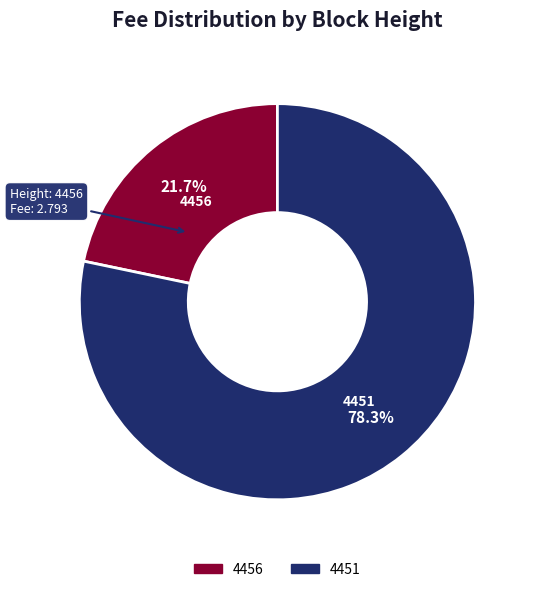

Approximately how many times larger is the value at 4451 compared to 4456?

3.6